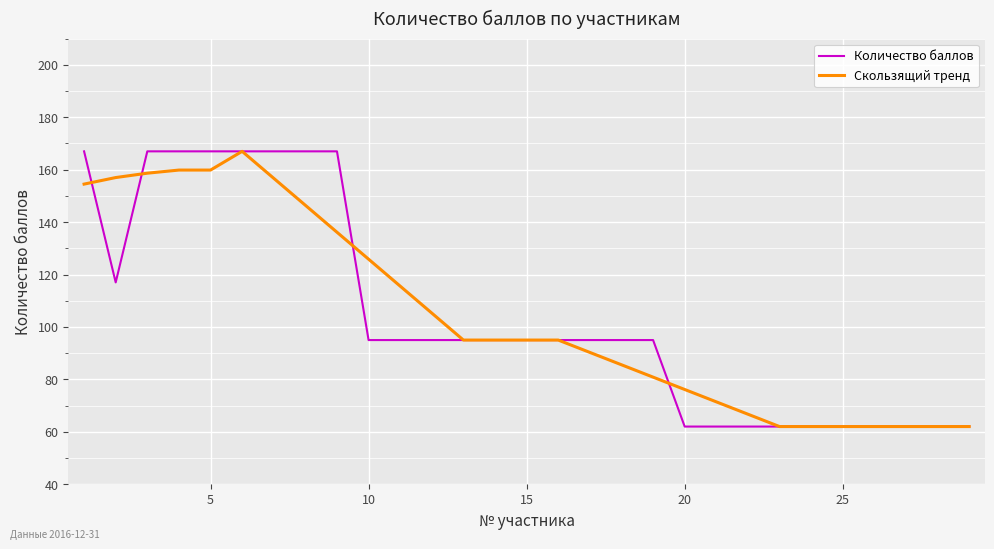

What is the greatest value displayed?

167.0